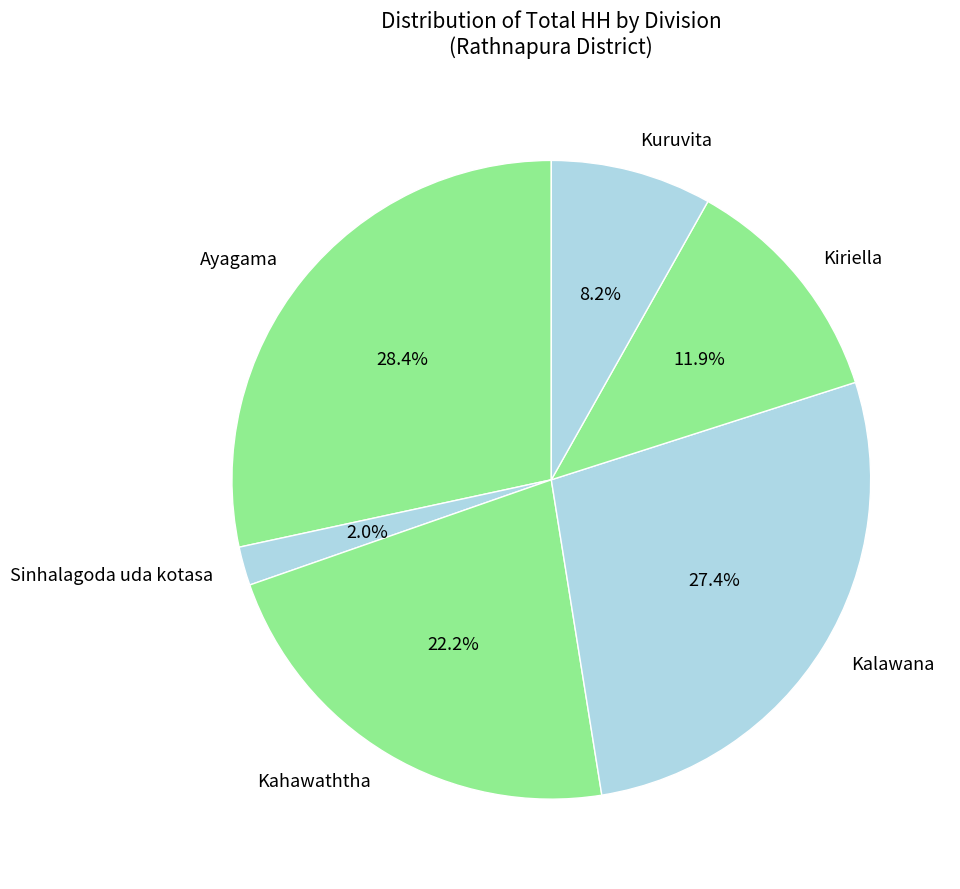

Between Sinhalagoda uda kotasa and Kuruvita, which is larger?

Kuruvita